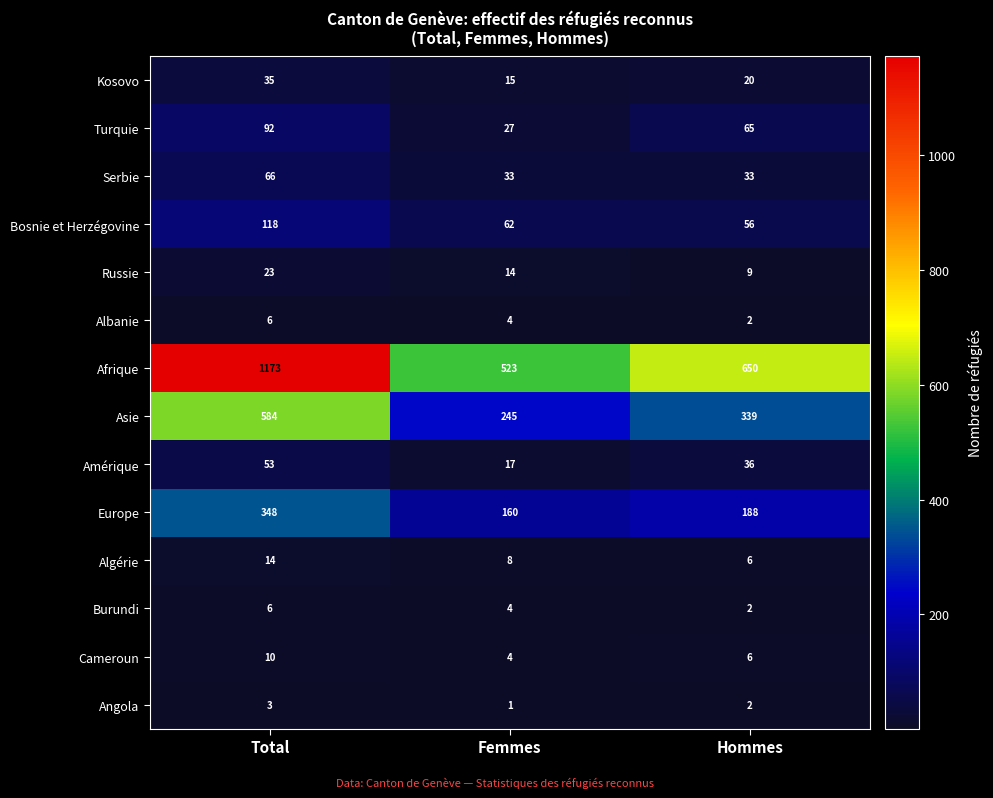

What is the spread (max minus min) of values at Hommes?

648